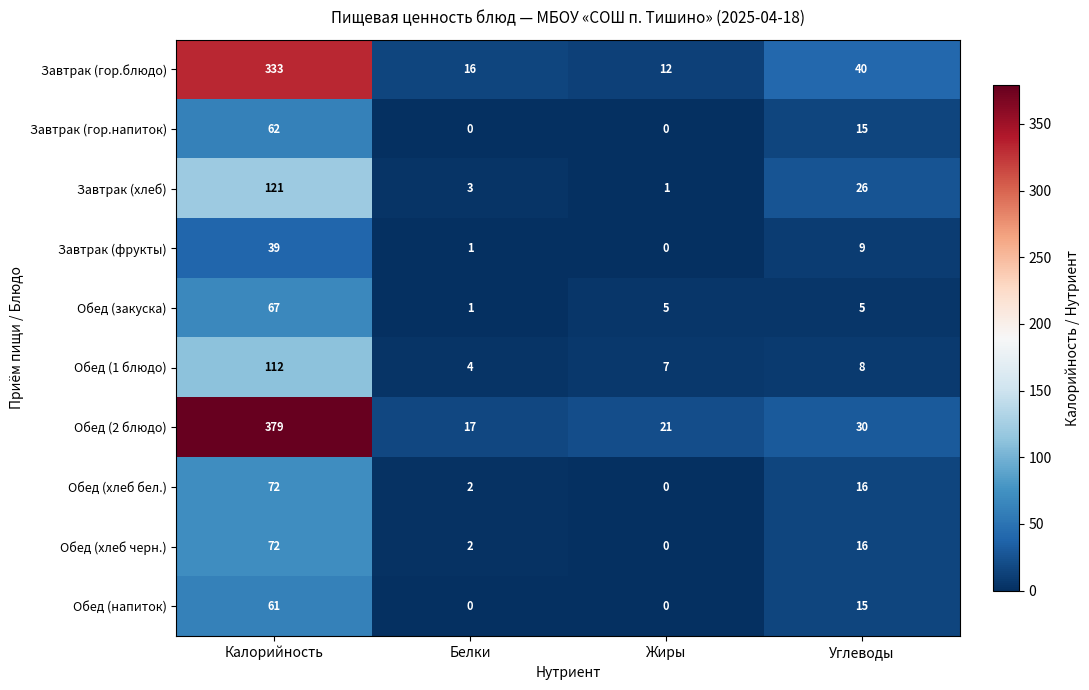

What is the difference between the Обед (напиток) values at Белки and Калорийность?

61